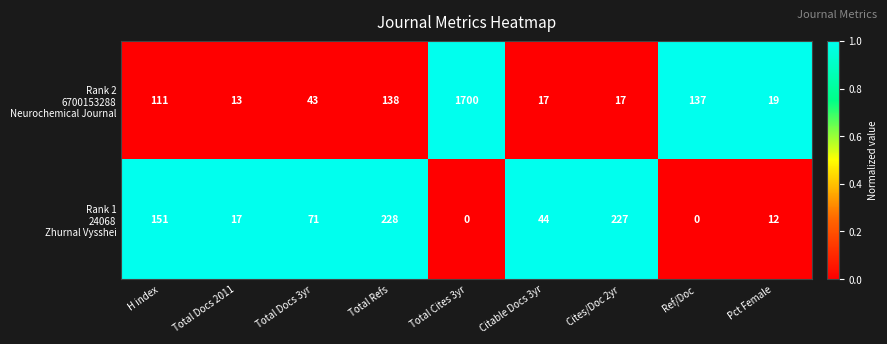

Which label corresponds to the largest value in the chart?

Total Cites 3yr